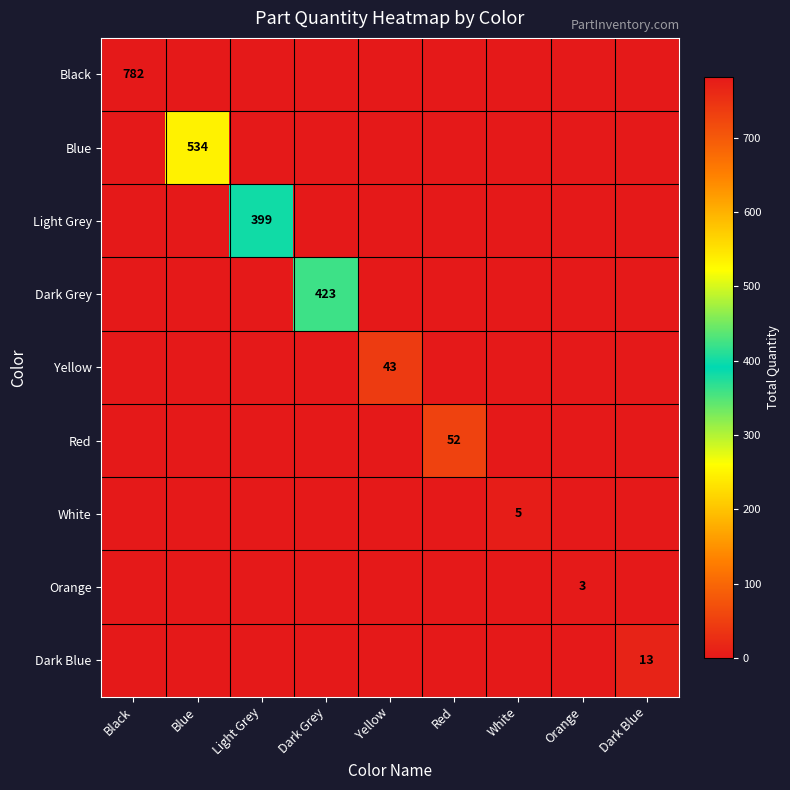

Count the number of data series in this chart.

9